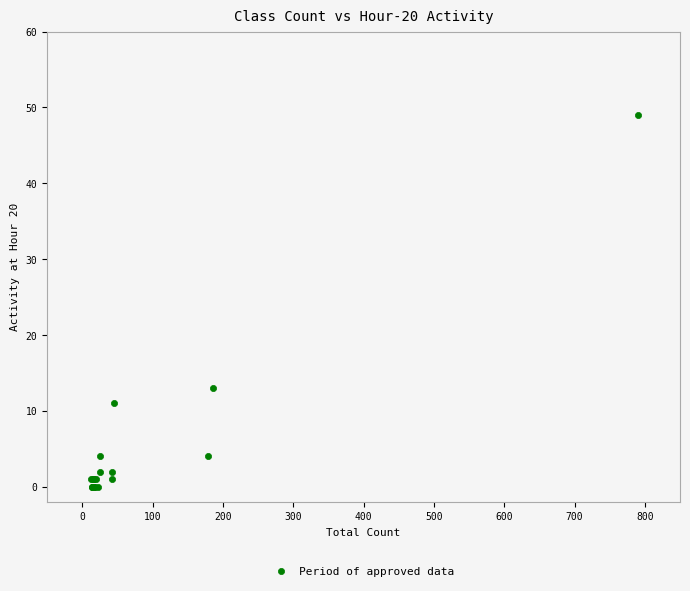

What Y value in the scatter plot is closest to 24?

13